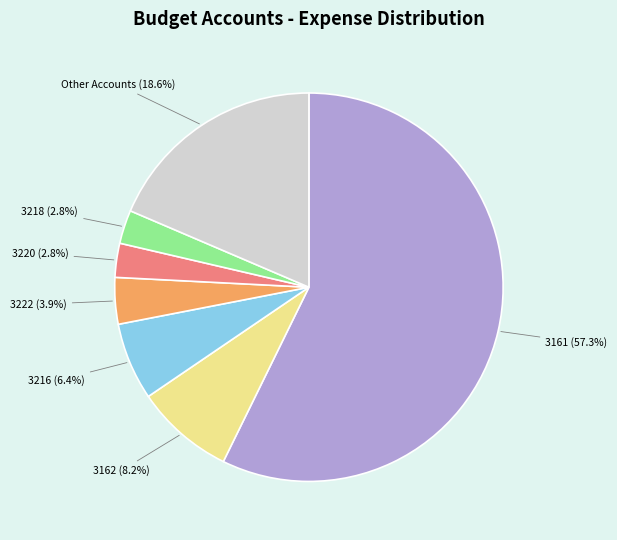

Is there any slice that represents more than half of the pie?

Yes